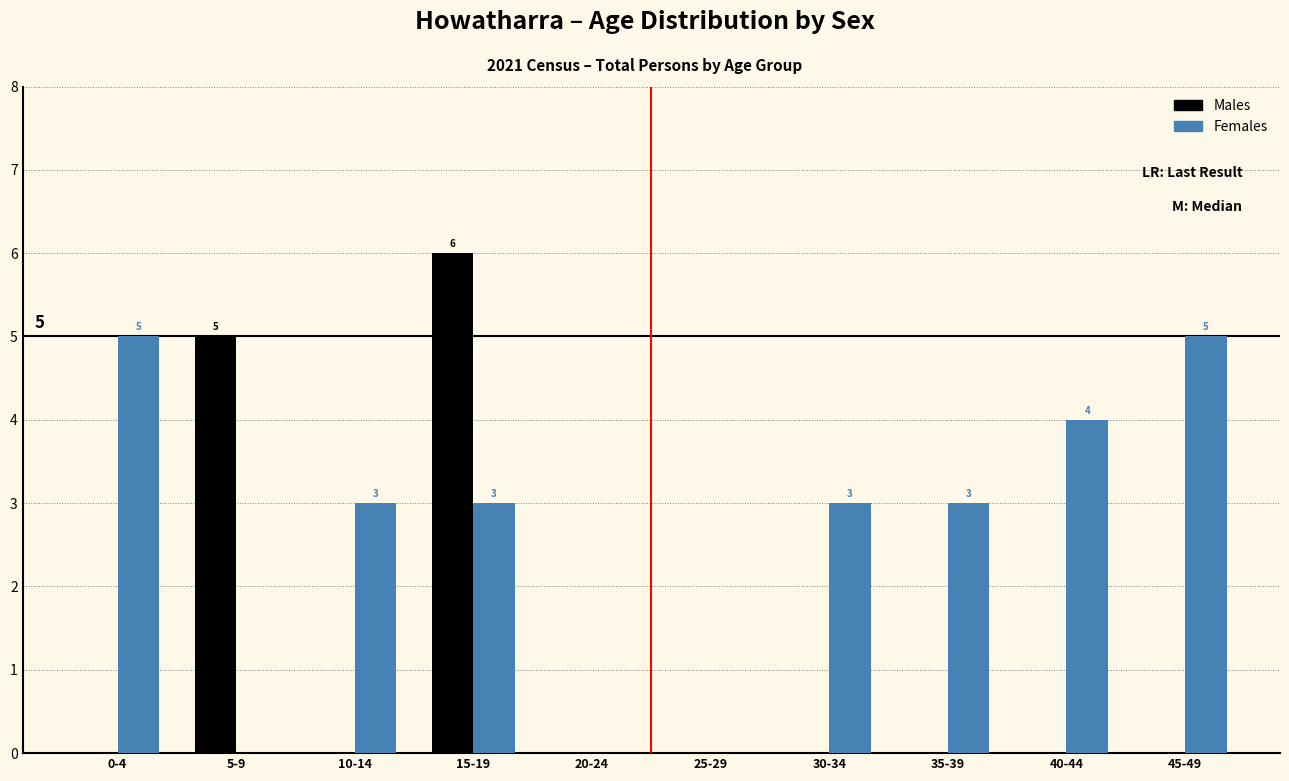

Reading right to left, extract all data points from this chart.

Males: 45-49=0	40-44=0	35-39=0	30-34=0	25-29=0	20-24=0	15-19=6	10-14=0	5-9=5	0-4=0
Females: 45-49=5	40-44=4	35-39=3	30-34=3	25-29=0	20-24=0	15-19=3	10-14=3	5-9=0	0-4=5